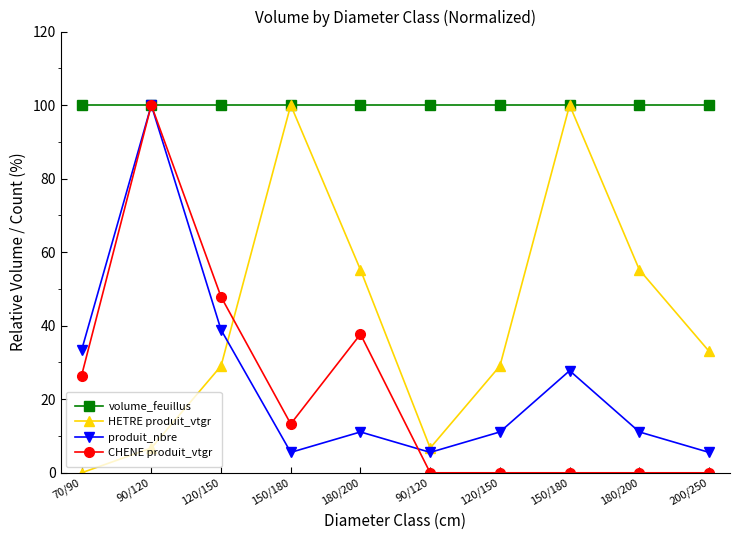

What are all the series names shown in the legend?

volume_feuillus, HETRE produit_vtgr, produit_nbre, CHENE produit_vtgr